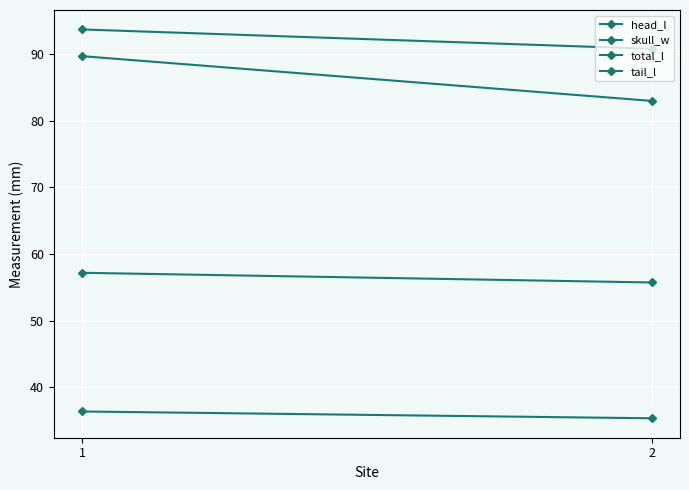

What is the smallest value displayed?

35.4